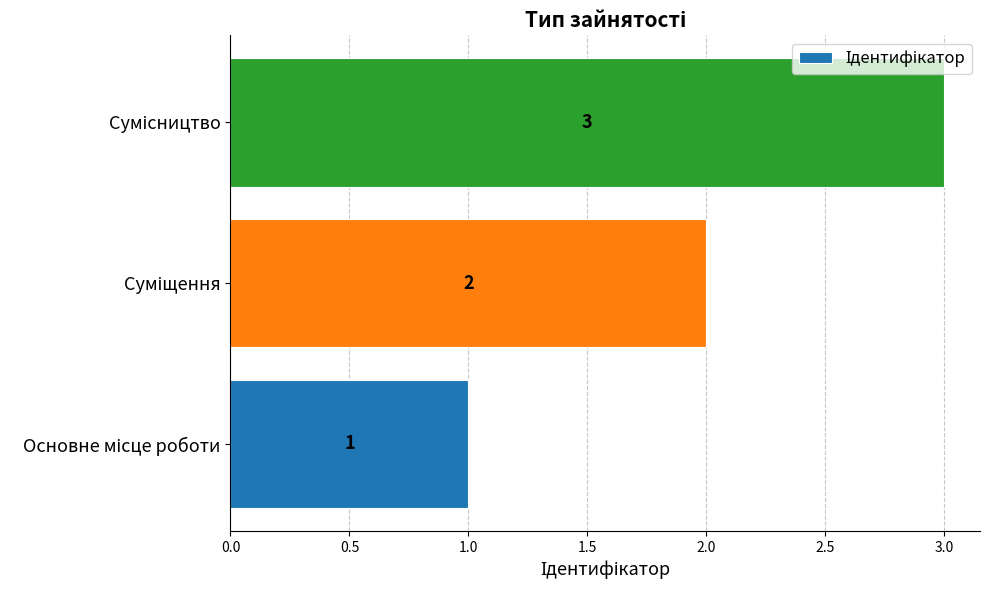

How many values are between 1 and 3?

3